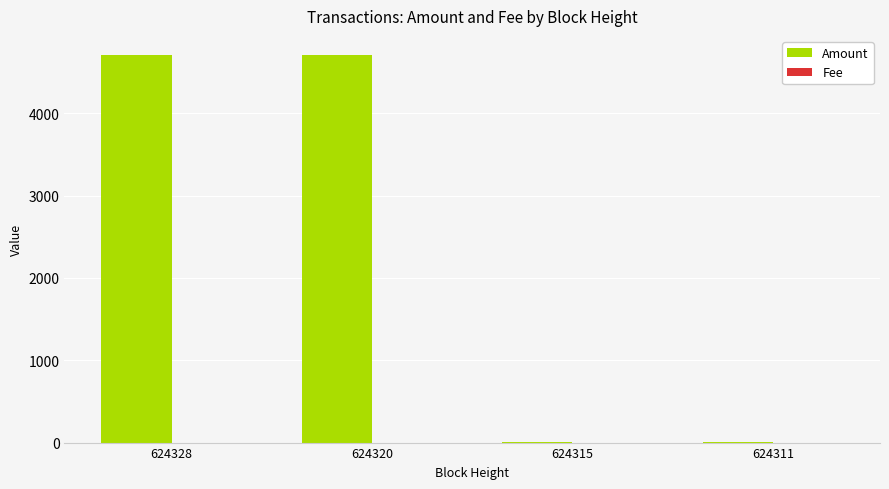

Is it true that Amount equals 8438.6 at 624320?

False